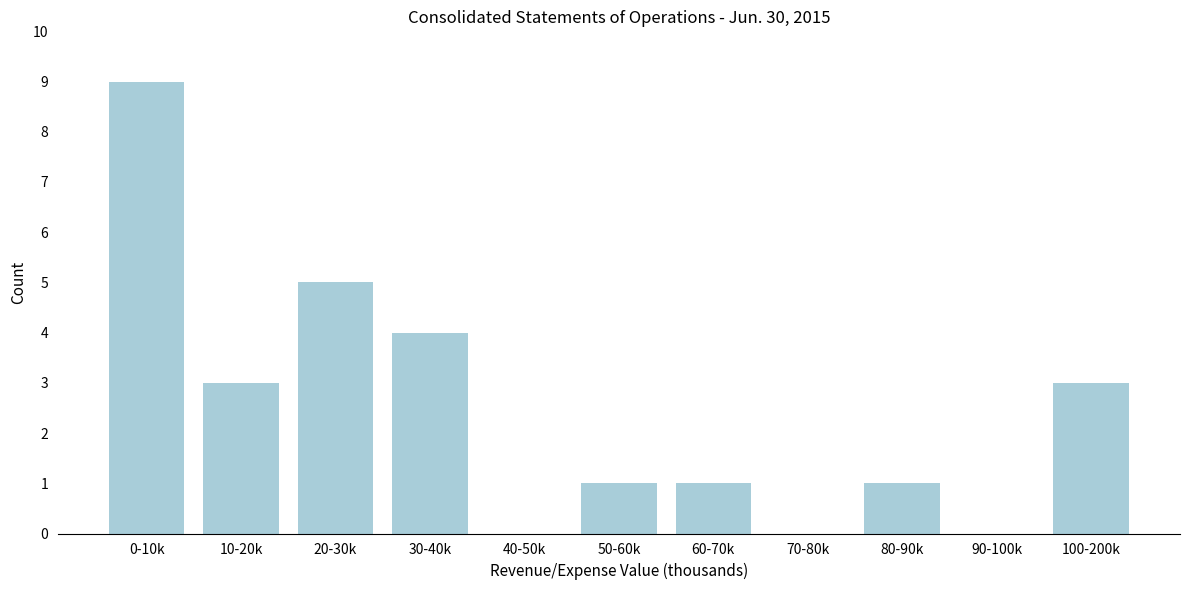

Reading left to right, transcribe all the data shown in this chart.

0-10k=9	10-20k=3	20-30k=5	30-40k=4	40-50k=0	50-60k=1	60-70k=1	70-80k=0	80-90k=1	90-100k=0	100-200k=3